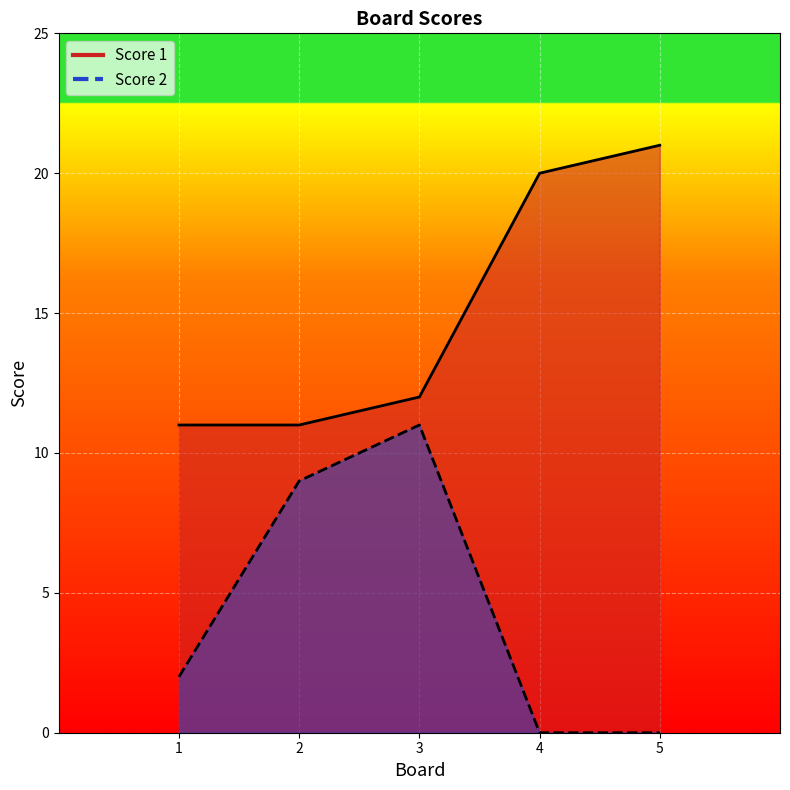

Which series has the largest total across all categories?

Score 1